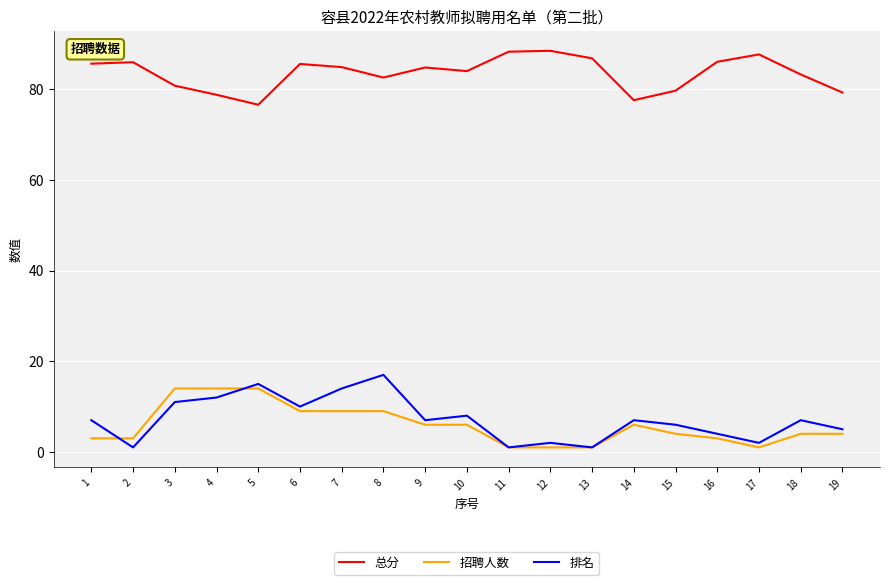

At 8, list the series in order from largest to smallest.

总分, 排名, 招聘人数